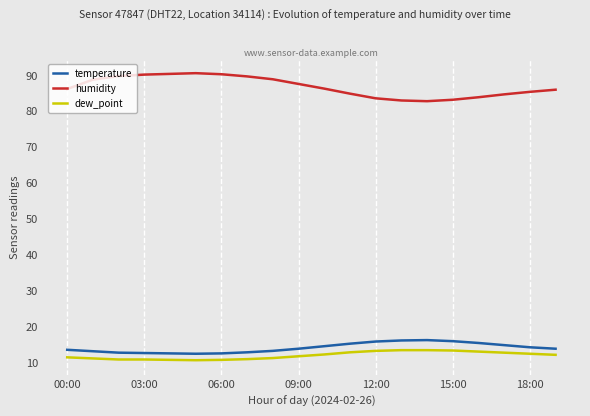

True or false: dew_point and temperature intersect in this chart.

False